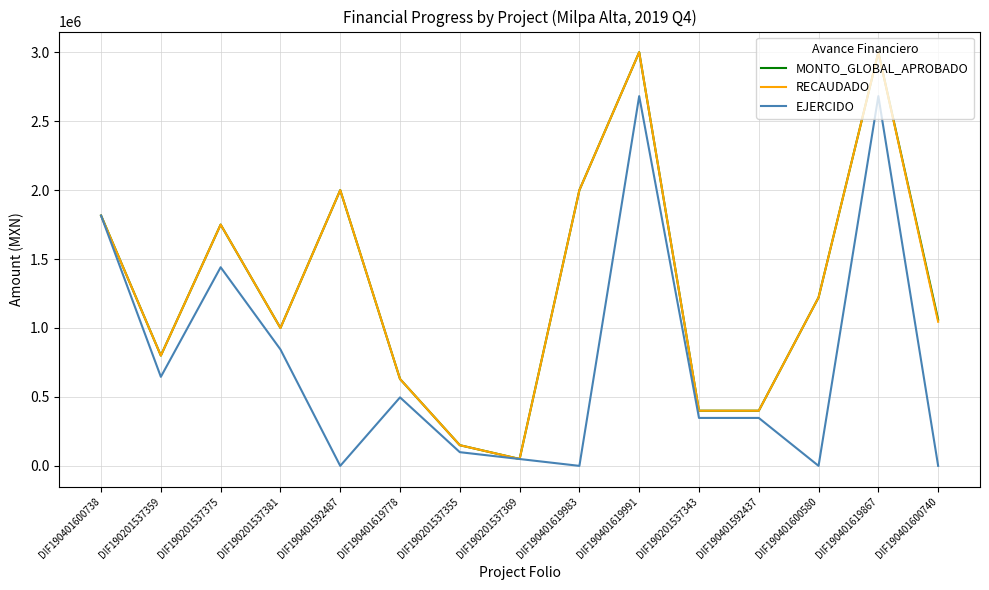

What is the difference between the maximum and minimum values in the RECAUDADO series?

2950000.0